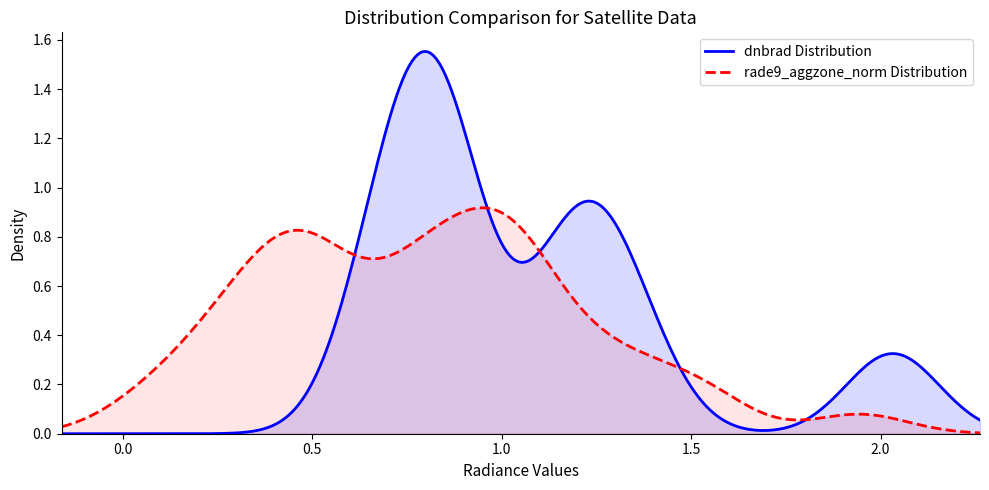

Which series has the largest range (max minus min)?

dnbrad Distribution